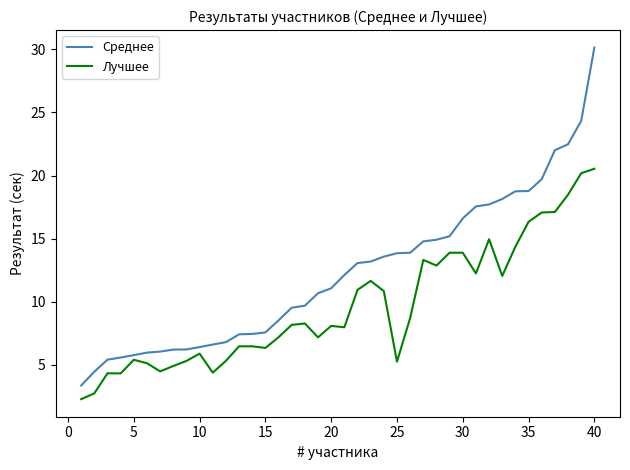

What is the maximum value shown in the chart?

30.1